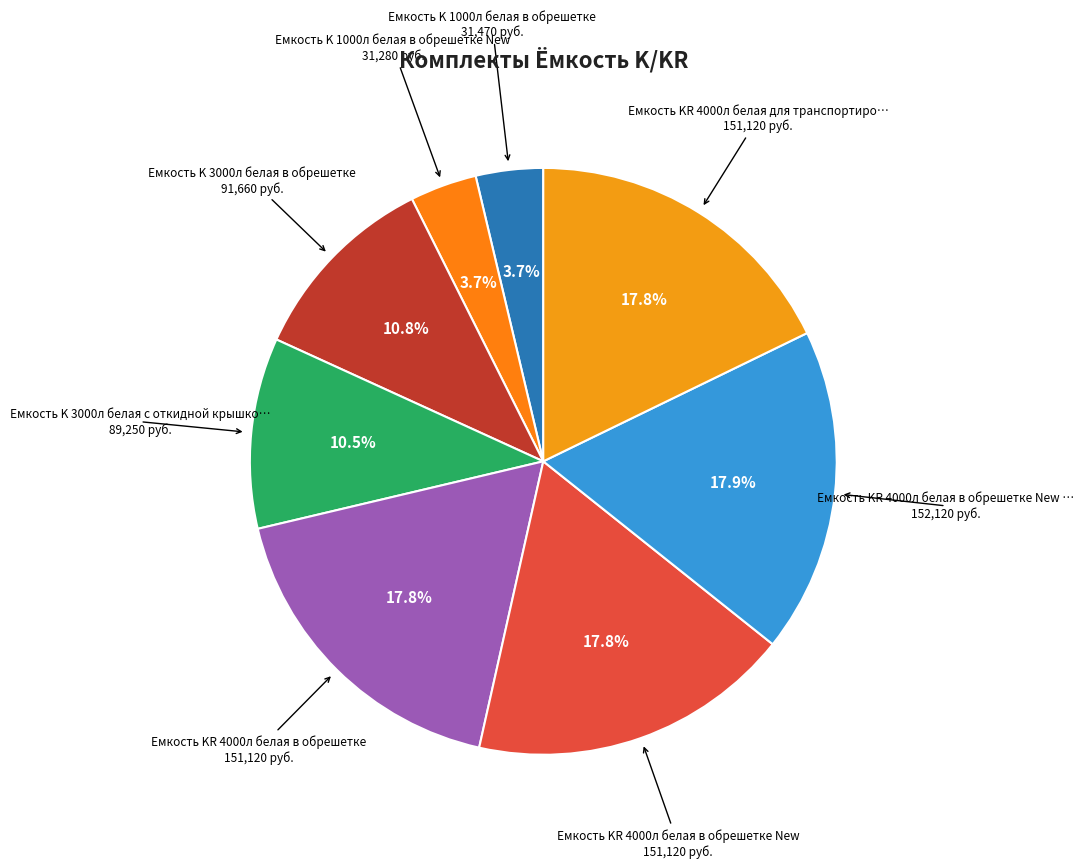

How many segments does this pie chart have?

8